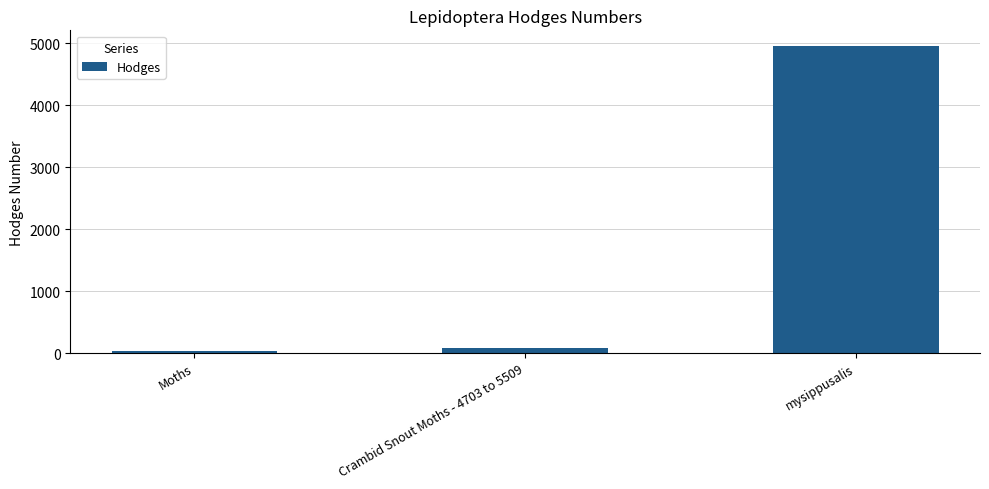

Reading right to left, list all the values displayed in this chart.

mysippusalis=4957.0	Crambid Snout Moths - 4703 to 5509=80.2	Moths=29.0